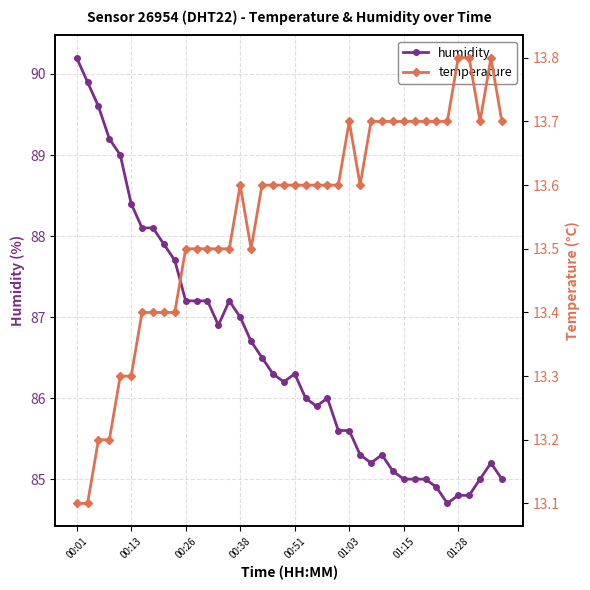

What is the value of the humidity point at the 14th from the left?

86.9